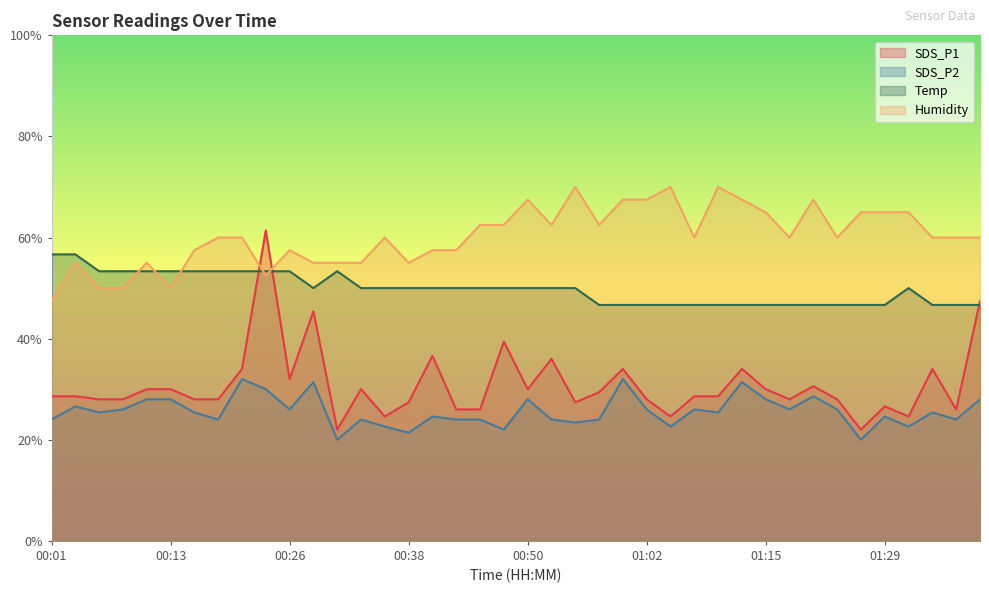

Which series has the largest total across all categories?

Humidity